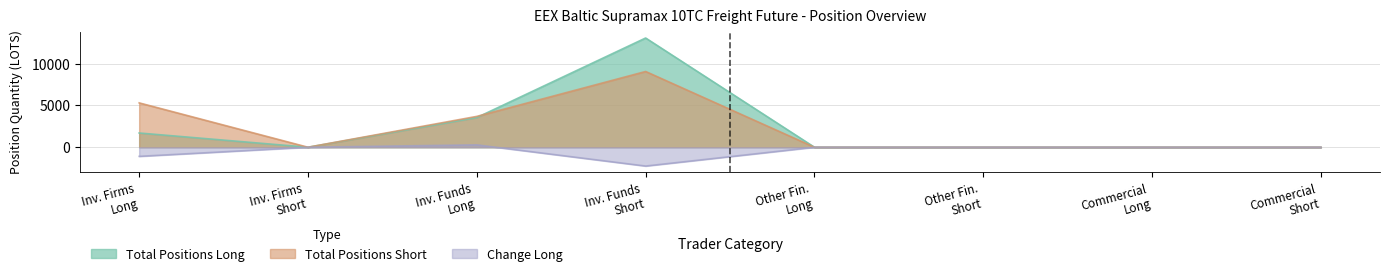

True or false: Total Positions Short has a value of -5573.0 at Commercial Long.

False